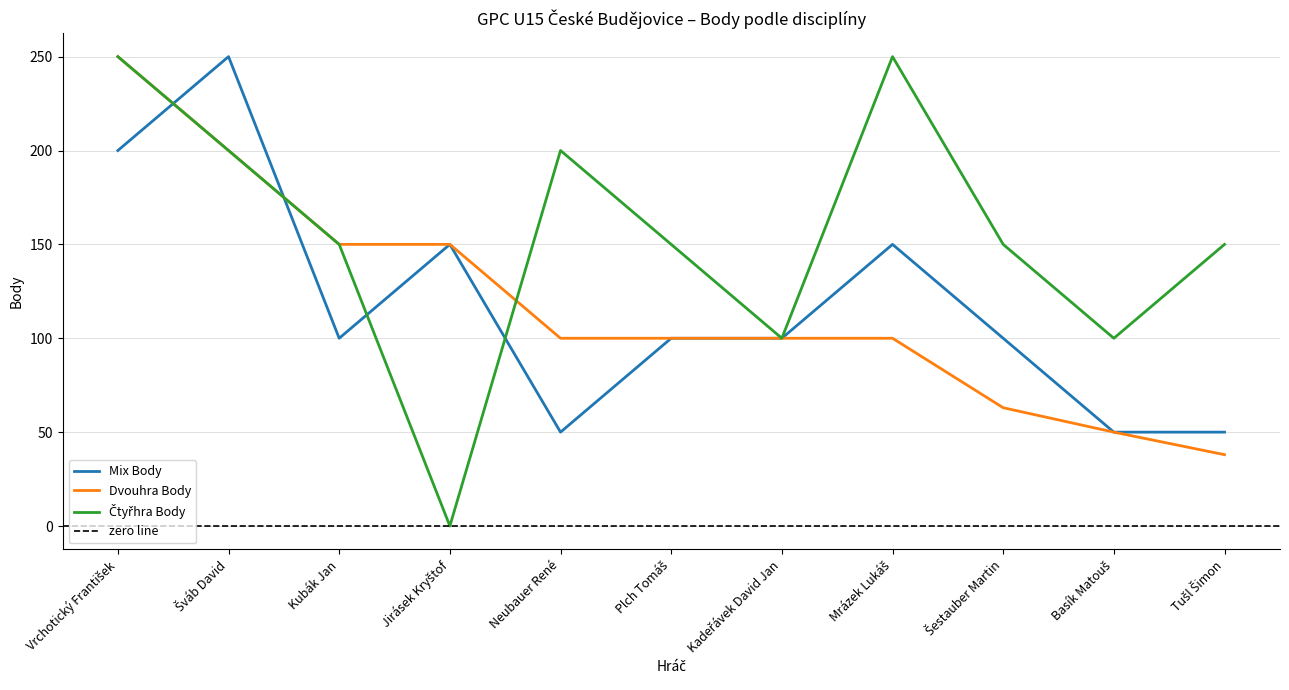

Rank the series at Neubauer René from highest to lowest value.

Čtyřhra Body, Dvouhra Body, Mix Body